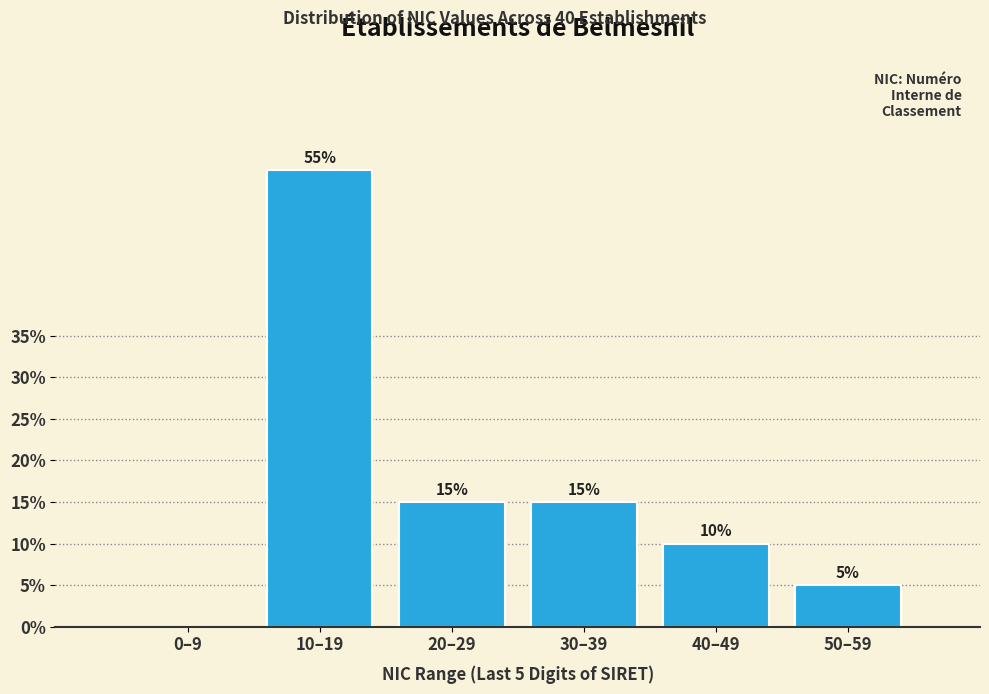

Reading right to left, list all the values displayed in this chart.

50–59=5.0	40–49=10.0	30–39=15.0	20–29=15.0	10–19=55.0	0–9=0.0